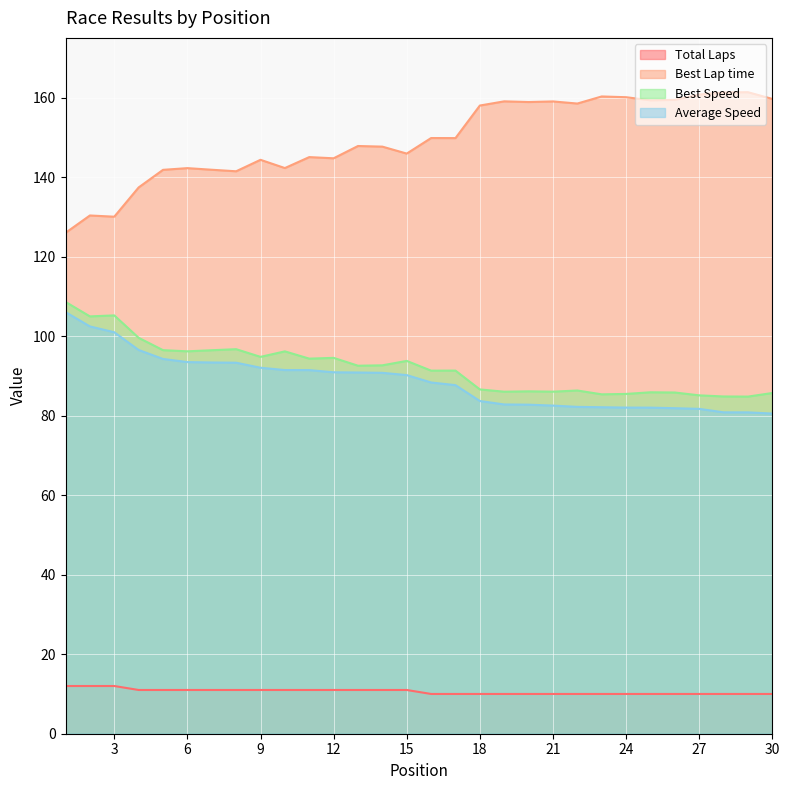

What is the spread (max minus min) of values at 29?

151.3